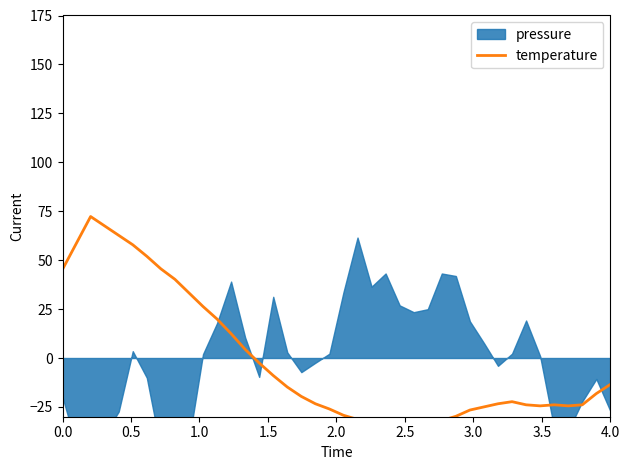

How many values are below -19?

21